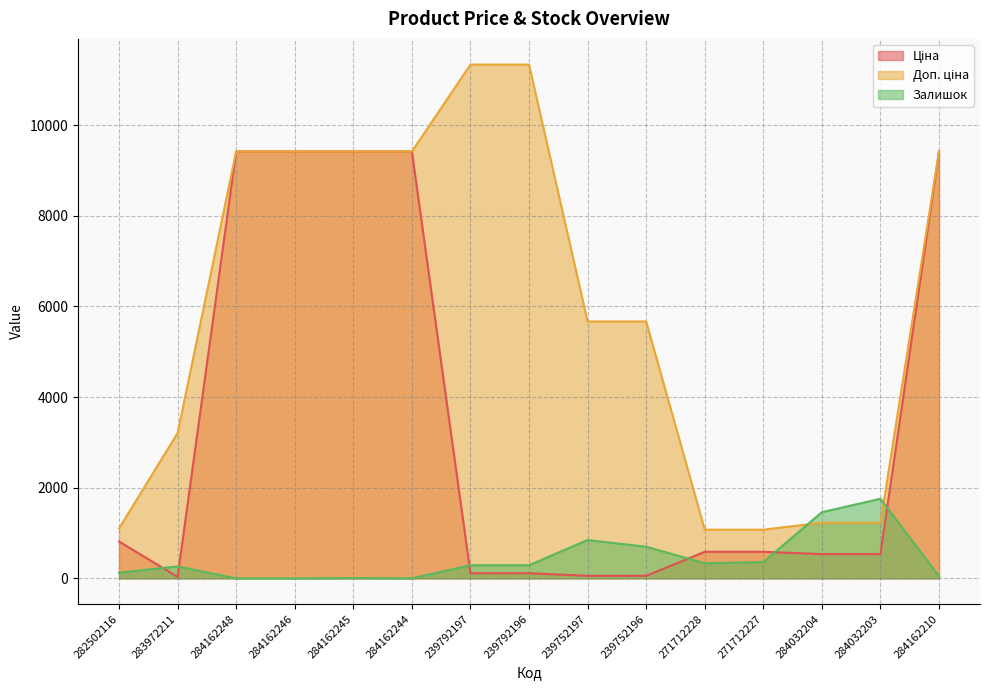

At which category is the sum across all series the highest?

284162210